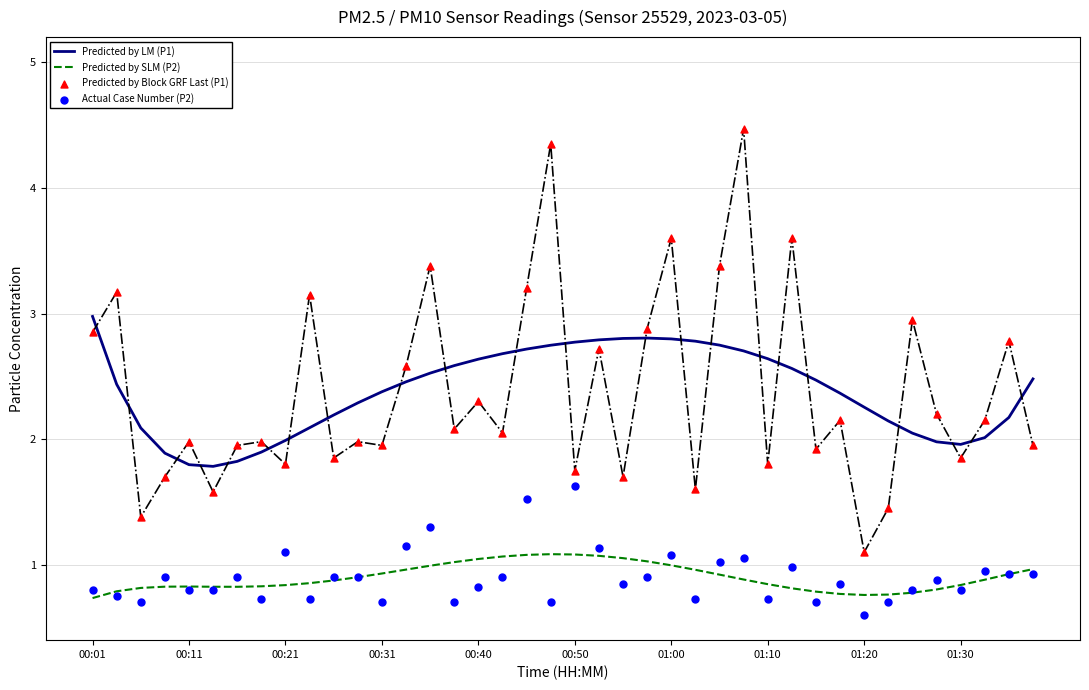

Which series has the largest total across all categories?

Predicted by LM (P1)